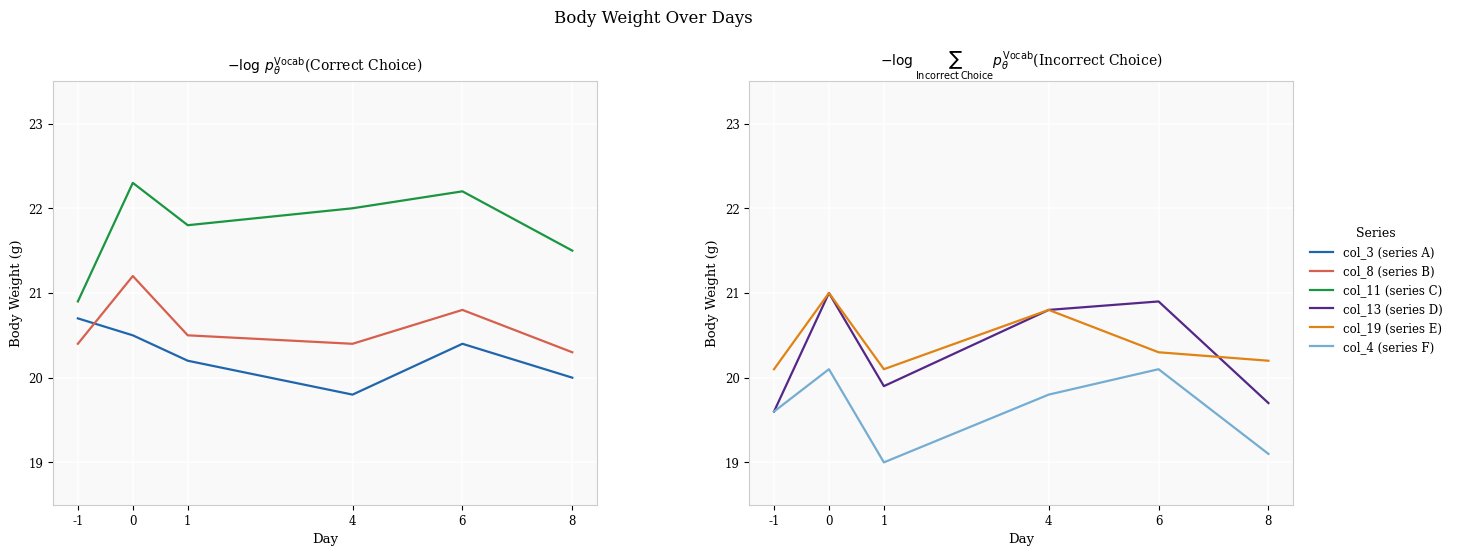

Which series changed the most between 0 and 6?

col_19 (series E)